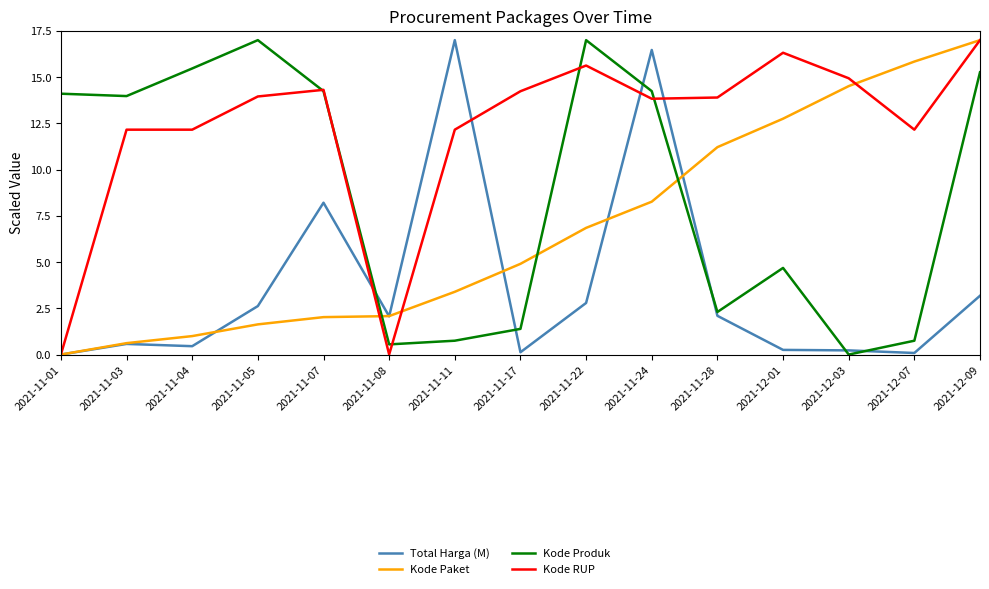

Which series has the largest total across all categories?

Kode RUP